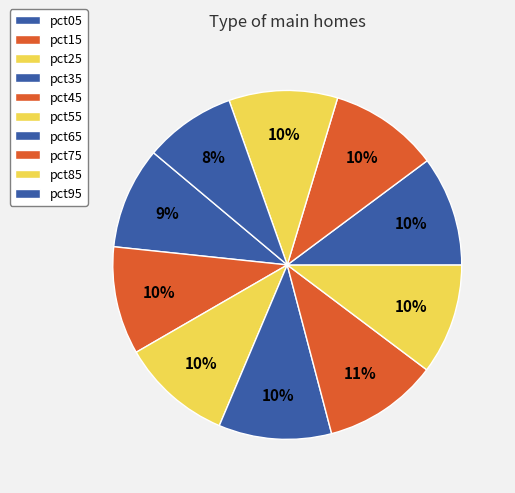

How many segments does this pie chart have?

10